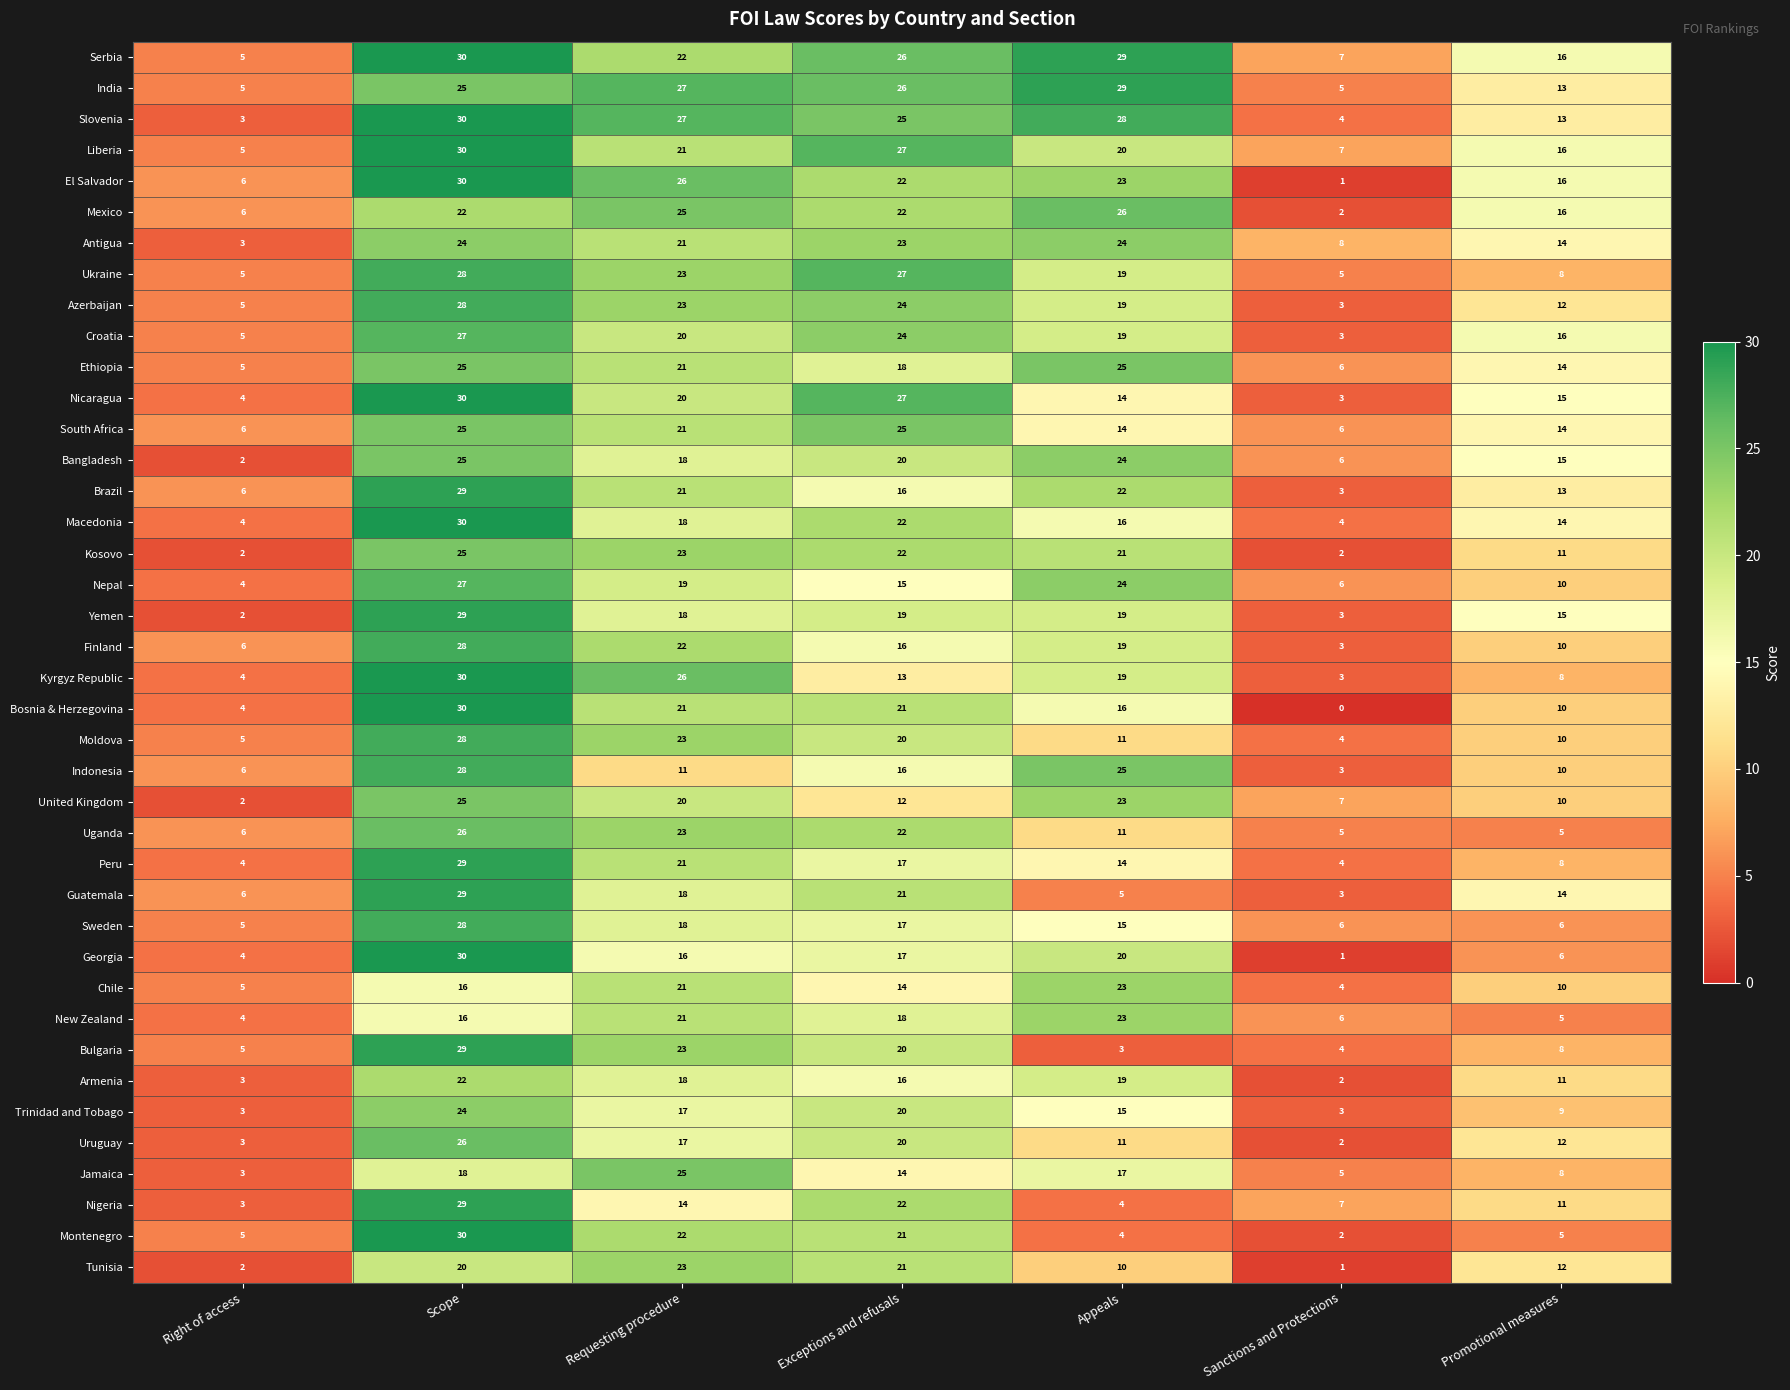

Which category has the highest value across all series?

Scope